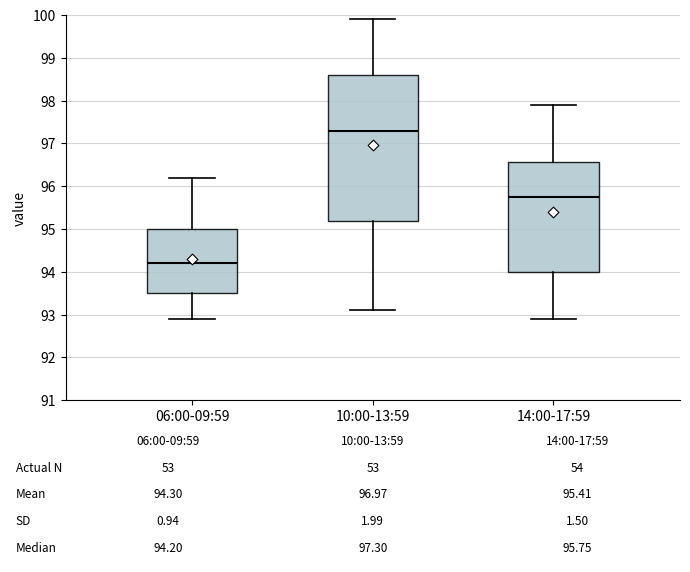

Comparing the boxes themselves (not the whiskers), which one is the tallest?

10:00-13:59